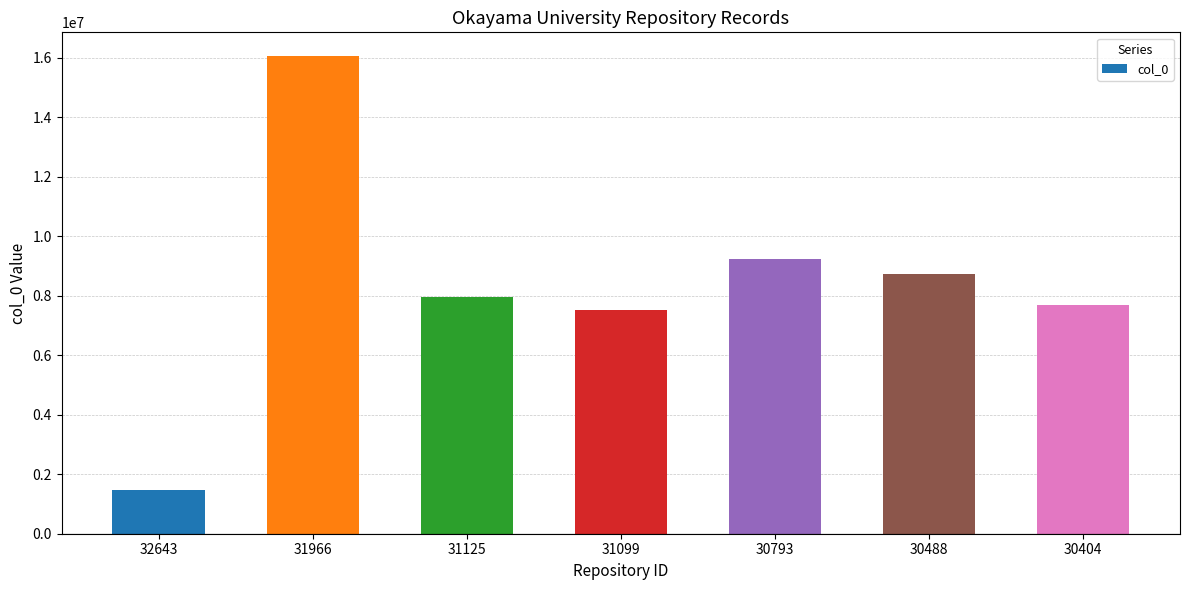

How many values are below 7942071?

3